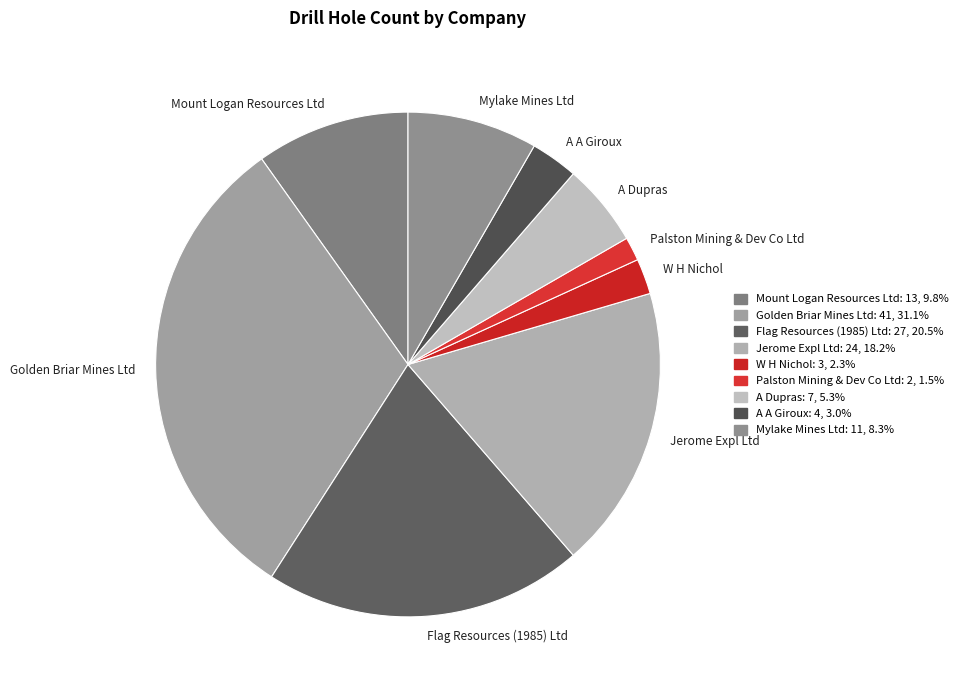

Does Mount Logan Resources Ltd account for over 50% of the chart?

No